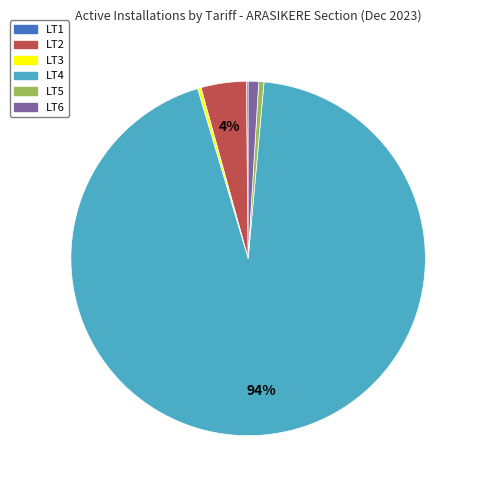

To the nearest percent, what is the average slice percentage?

17%